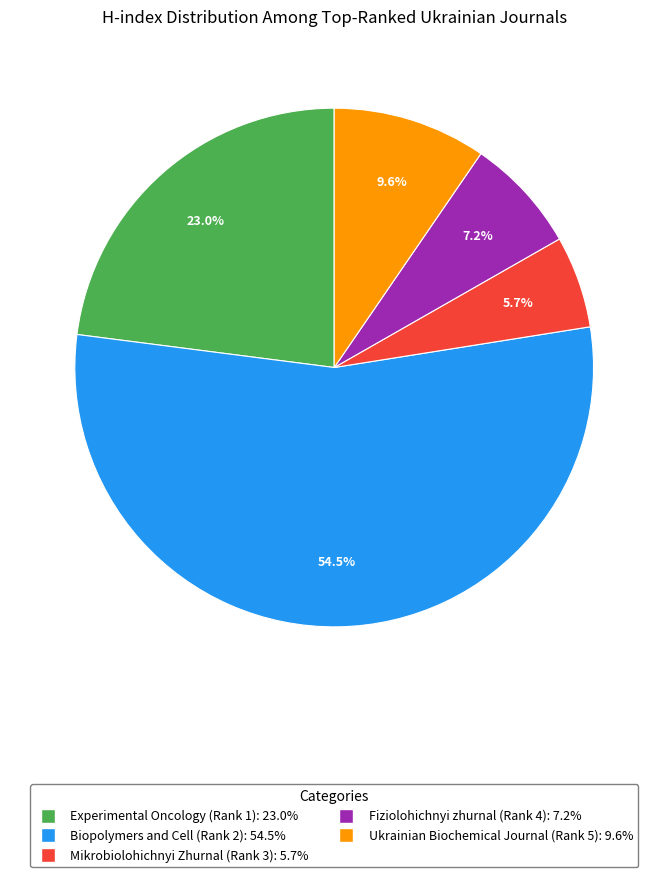

Count the number of slices in the pie.

5